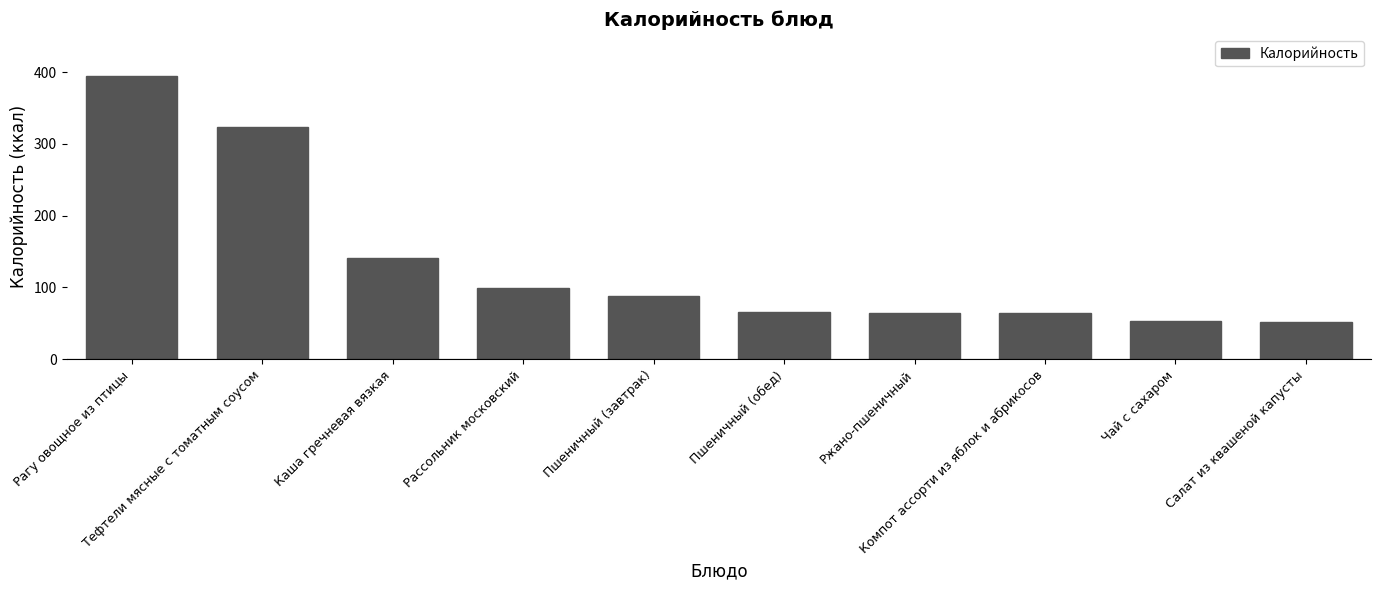

What is the smallest value displayed?

52.0